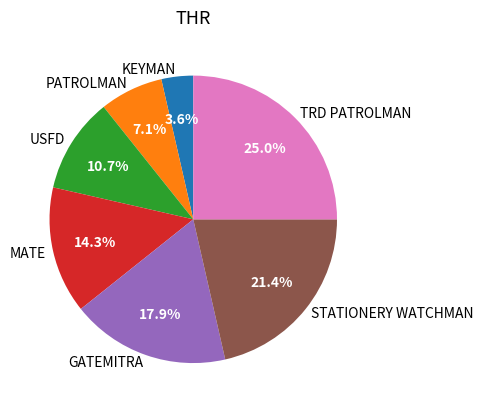

Between MATE and KEYMAN, which is larger?

MATE